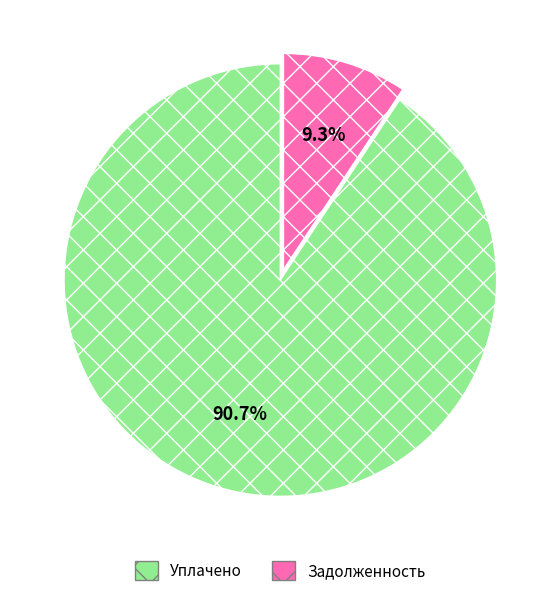

Between Задолженность and Уплачено, which is larger?

Уплачено